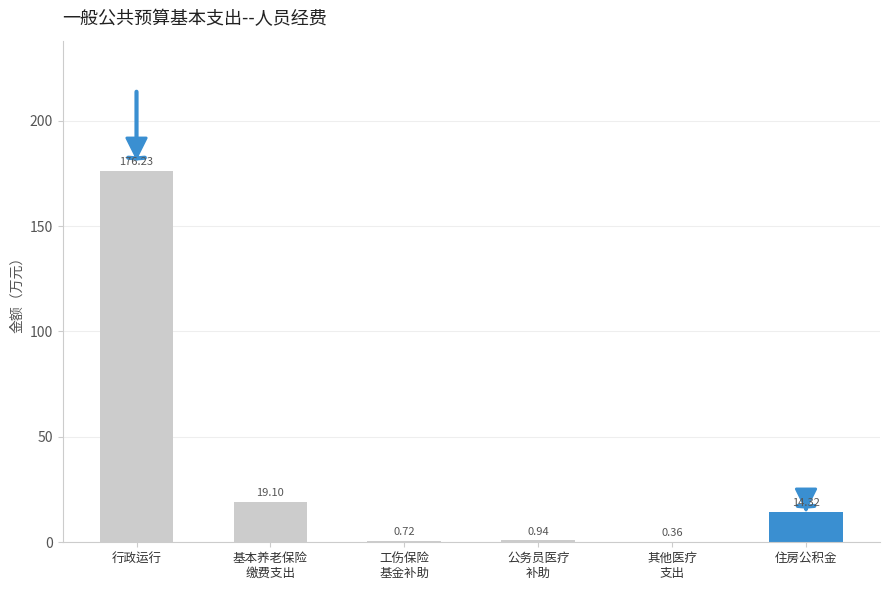

At which label does the data first exceed 14?

行政运行